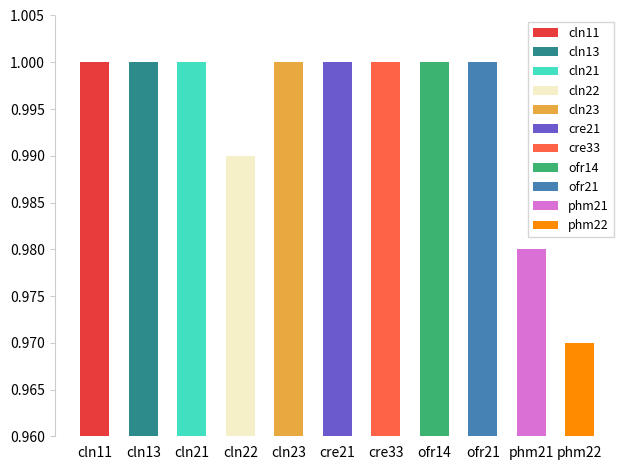

What is the average value?

1.0